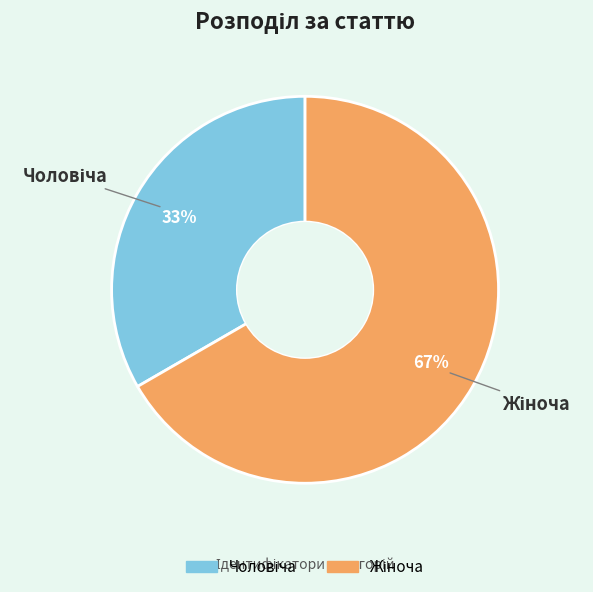

Is there any slice that represents more than half of the pie?

Yes